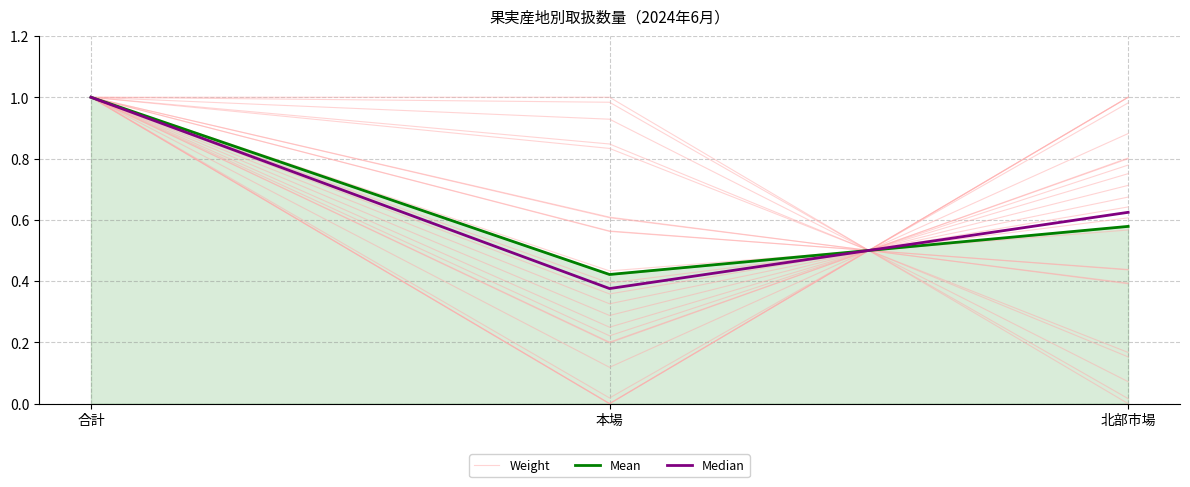

How many series are shown in this chart?

3